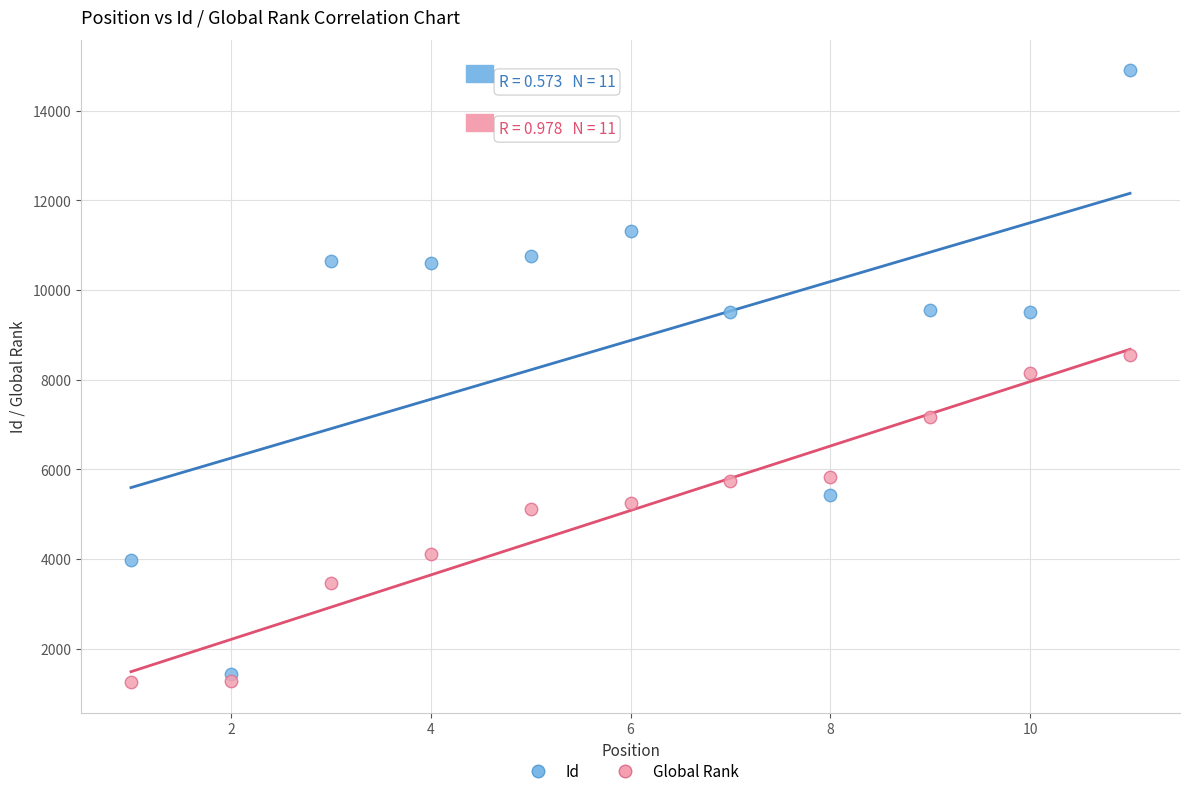

Which series has the largest Y range (max minus min)?

Id